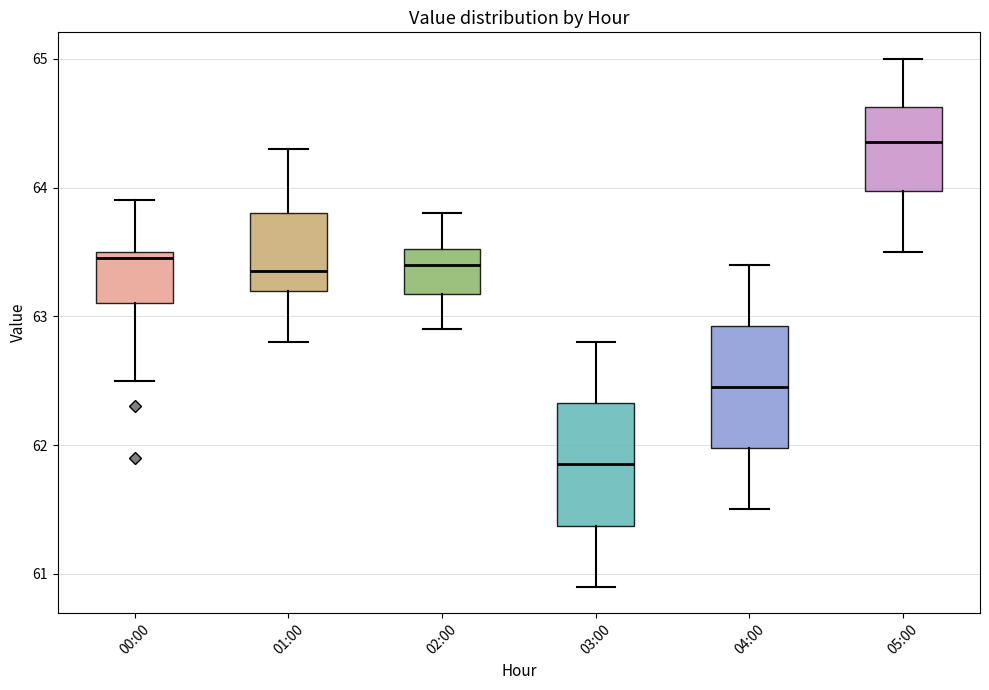

Where does the upper whisker of the box for 03:00 end on the y-axis? The values are not printed on the chart, so give them approximately, as read against the axis.

62.8